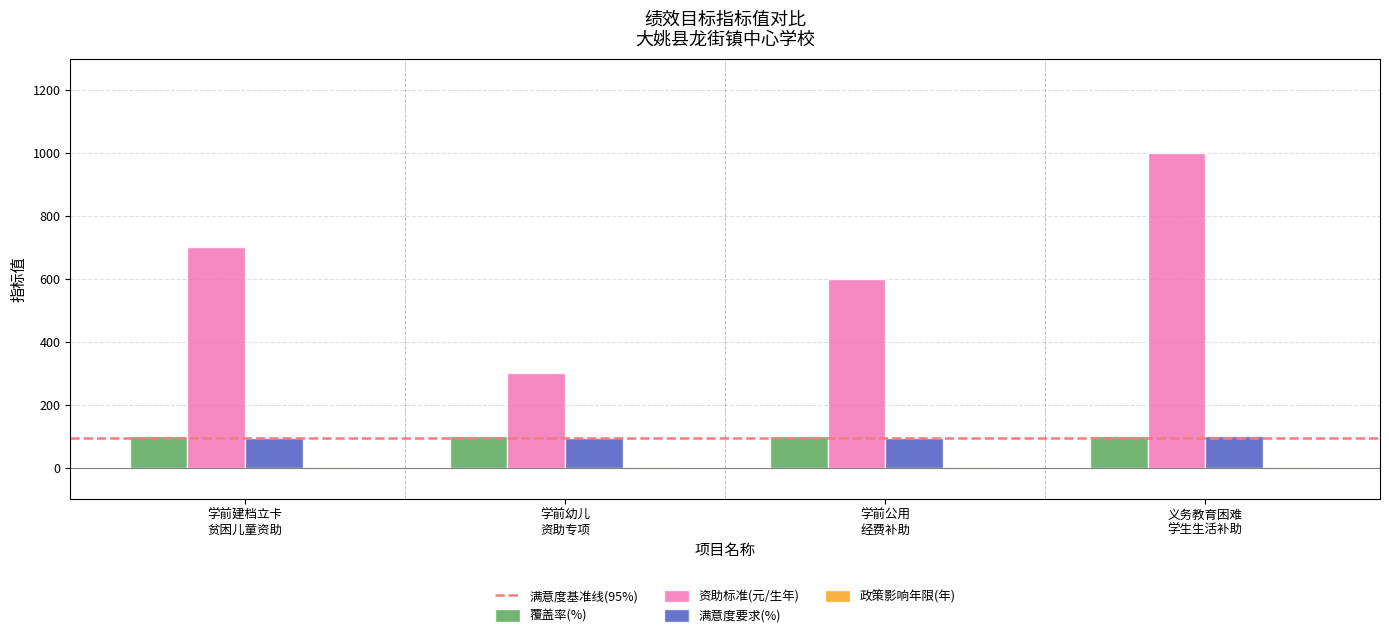

What is the sum of all 资助标准(元/生年) values?

2600